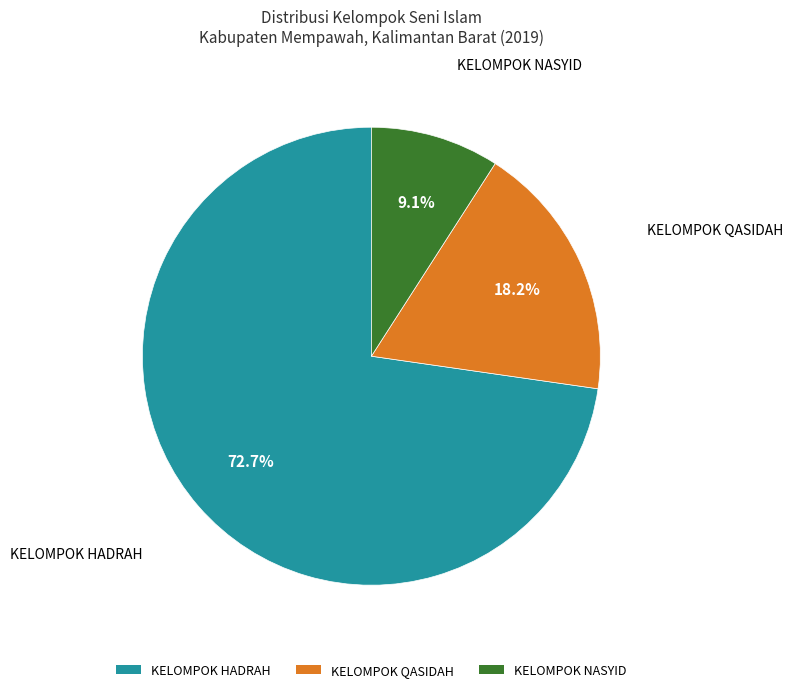

Is the sum of KELOMPOK NASYID and KELOMPOK QASIDAH greater than half?

No